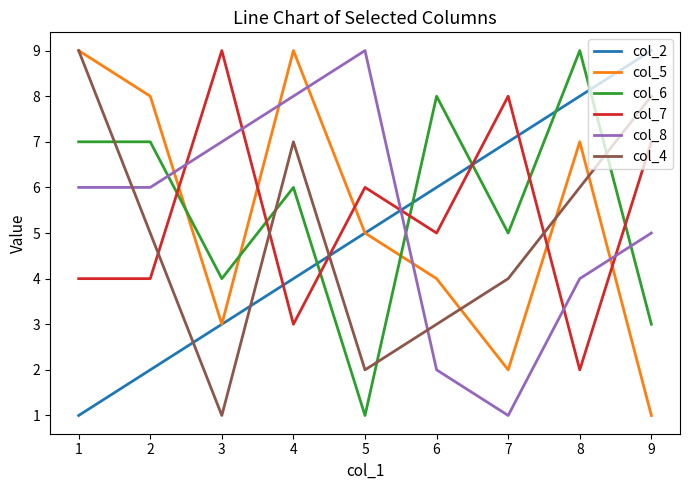

Count the col_4 values in the range 3 to 7.

5